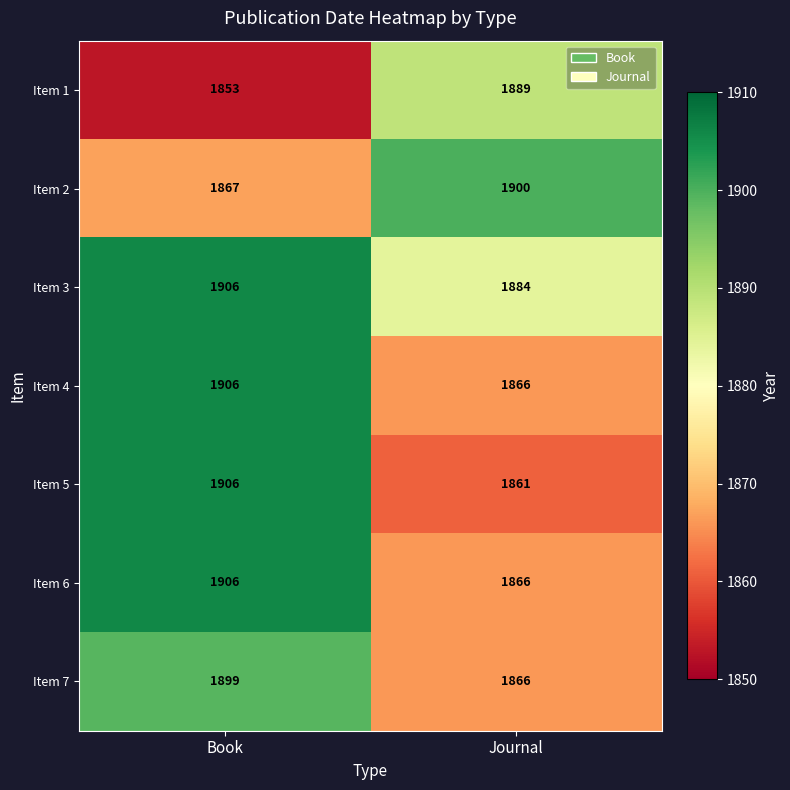

What is the minimum value shown in the chart?

1853